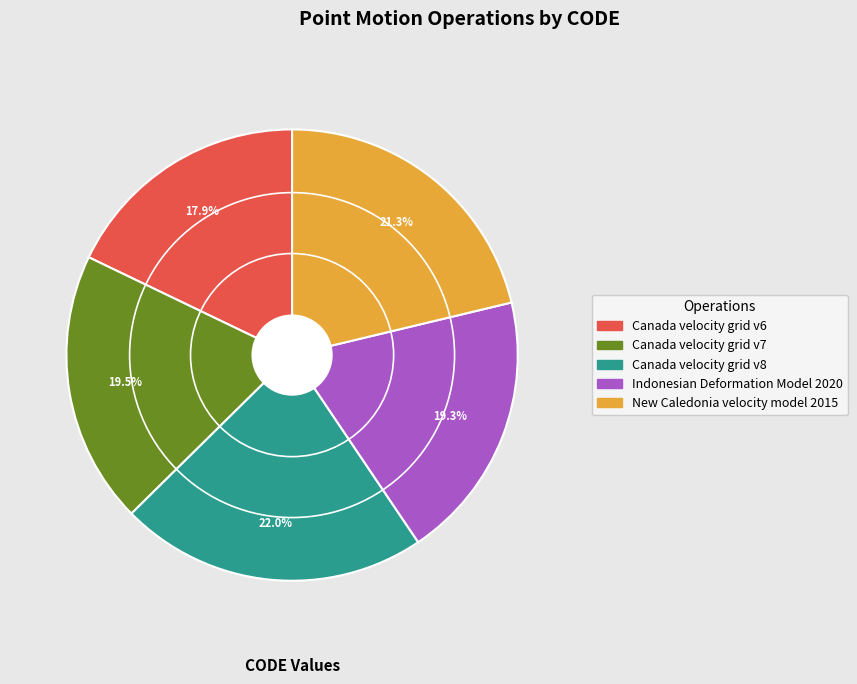

To the nearest percent, what percentage of the pie is Canada velocity grid v6?

18%